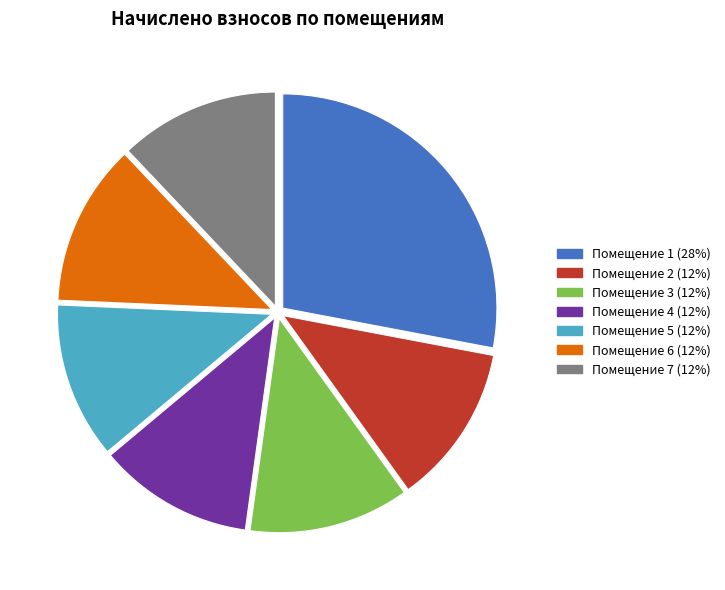

Does any single category account for the majority?

No